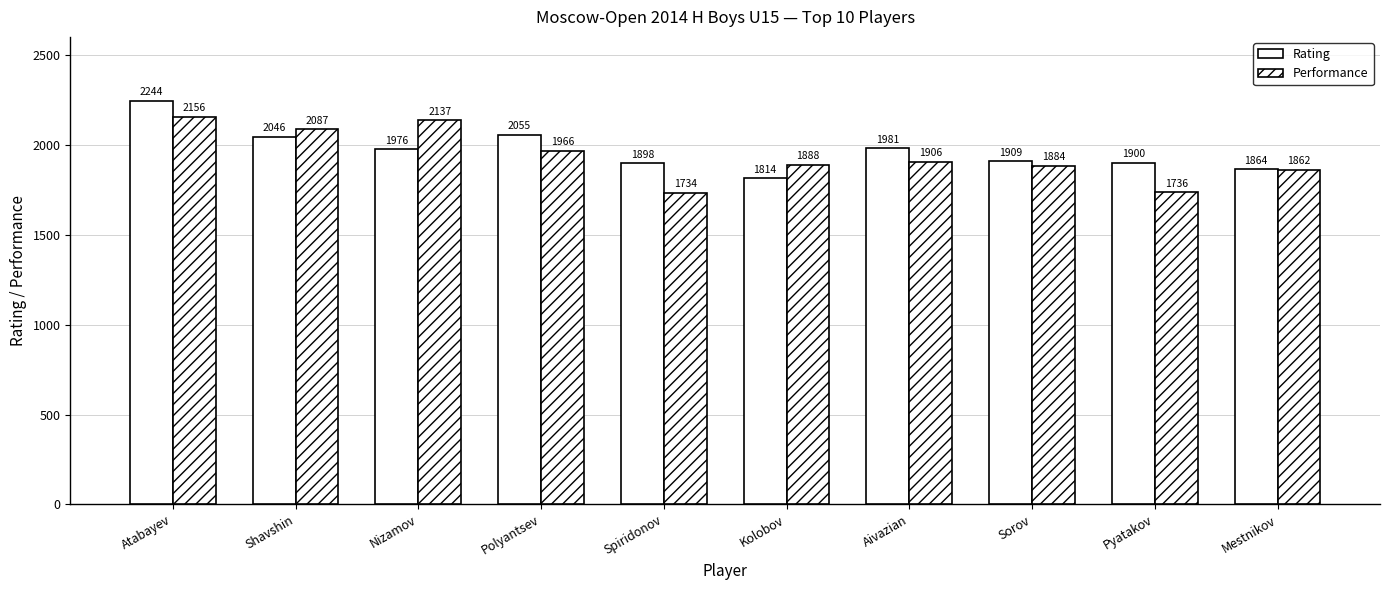

Read the Rating value at Polyantsev.

2055